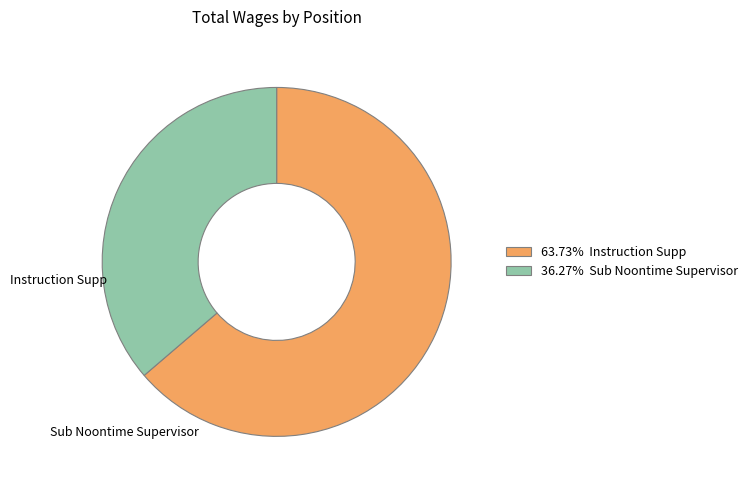

What is the smallest slice in the pie chart?

Sub Noontime Supervisor